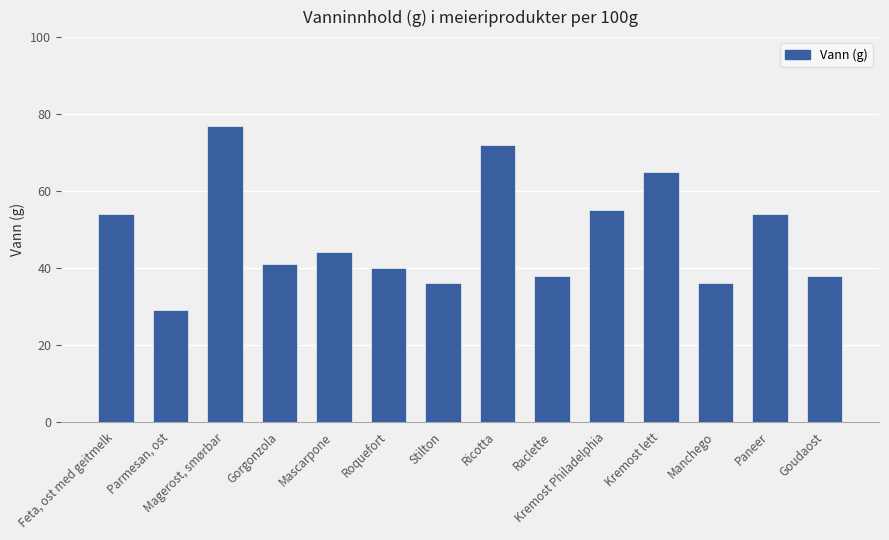

What is the difference between the values at Feta, ost med geitmelk and Gorgonzola?

13